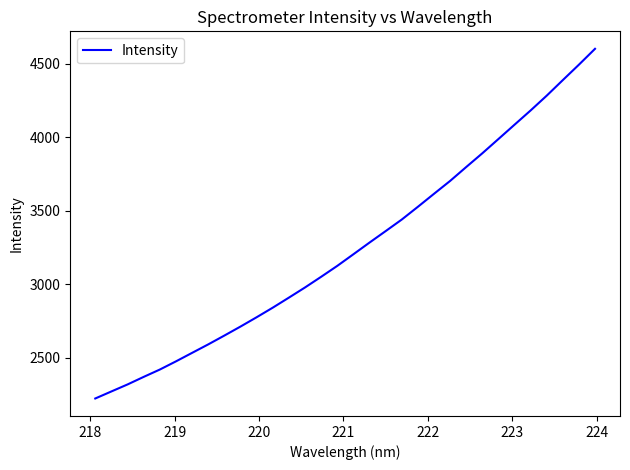

How many values exceed 3204?

16